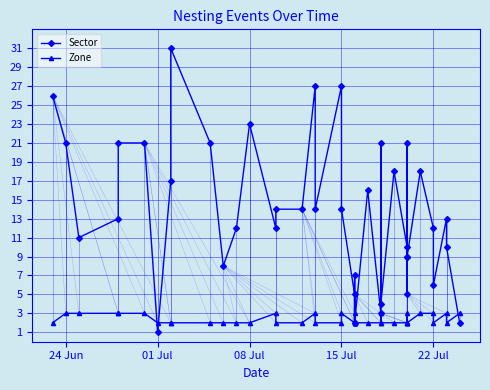

What is the difference between the maximum and minimum values in the Zone series?

1